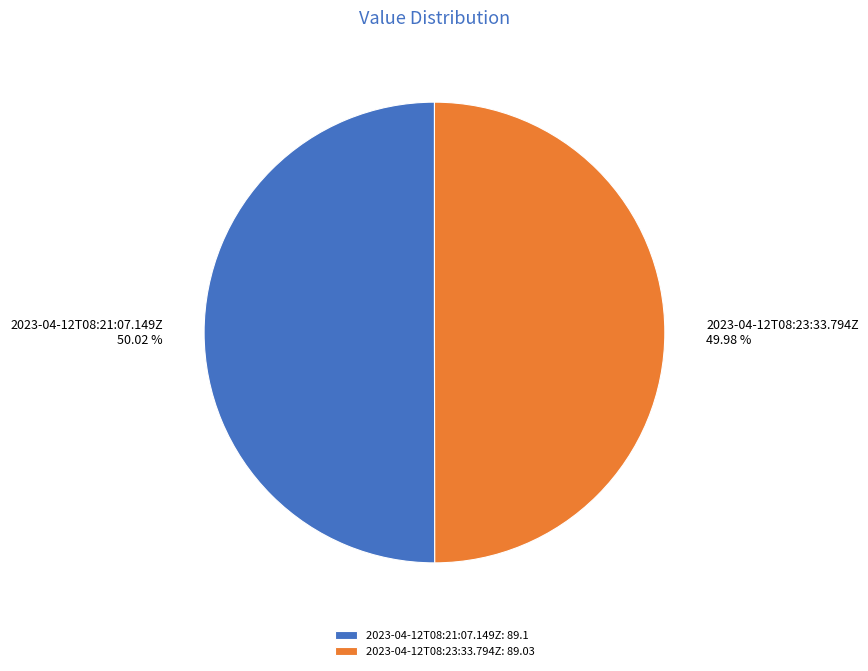

Is there a majority slice in this chart?

Yes